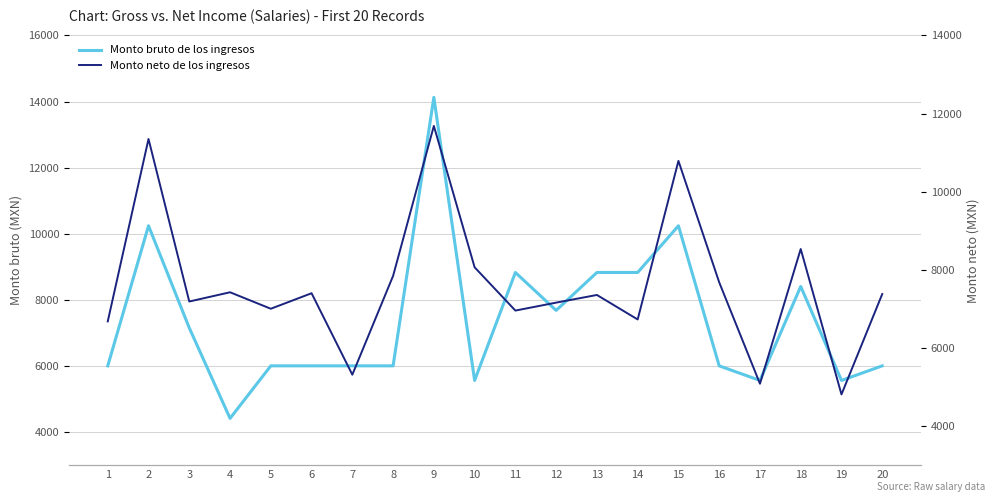

Reading right to left, transcribe all the data shown in this chart.

Monto bruto de los ingresos: 20=6003.9	19=5562.4	18=8405.4	17=5562.4	16=6003.9	15=10241.9	14=8829.1	13=8829.1	12=7681.5	11=8829.1	10=5562.4	9=14126.7	8=6003.9	7=6003.9	6=6003.9	5=6003.9	4=4414.6	3=7151.7	2=10241.9	1=6003.9
Monto neto de los ingresos: 20=7380.4	19=4810.2	18=8532.4	17=5084.4	16=7680.4	15=10789.0	14=6729.2	13=7356.6	12=7160.2	11=6956.8	10=8064.6	9=11684.0	8=7844.6	7=5315.4	6=7400.8	5=7003.6	4=7425.6	3=7189.0	2=11349.4	1=6679.8